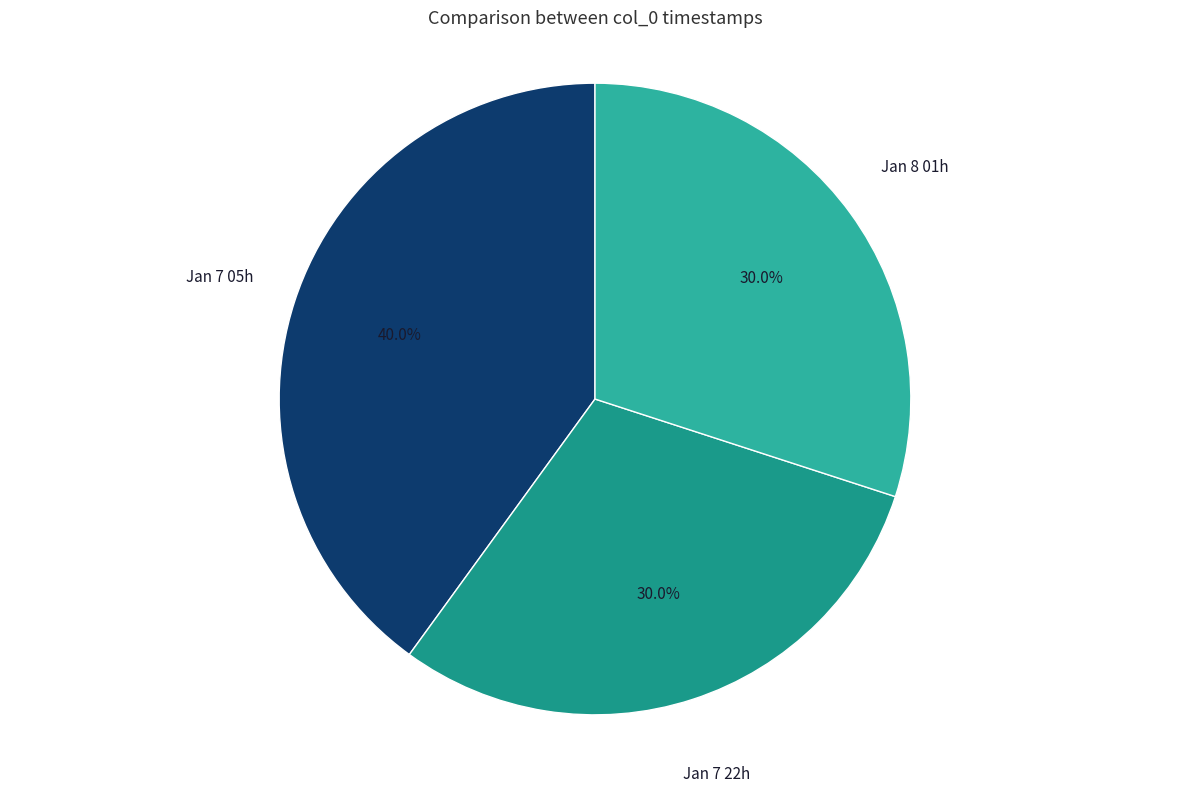

Approximately how many times larger is the value at Jan 8 01h compared to Jan 7 22h?

1.0